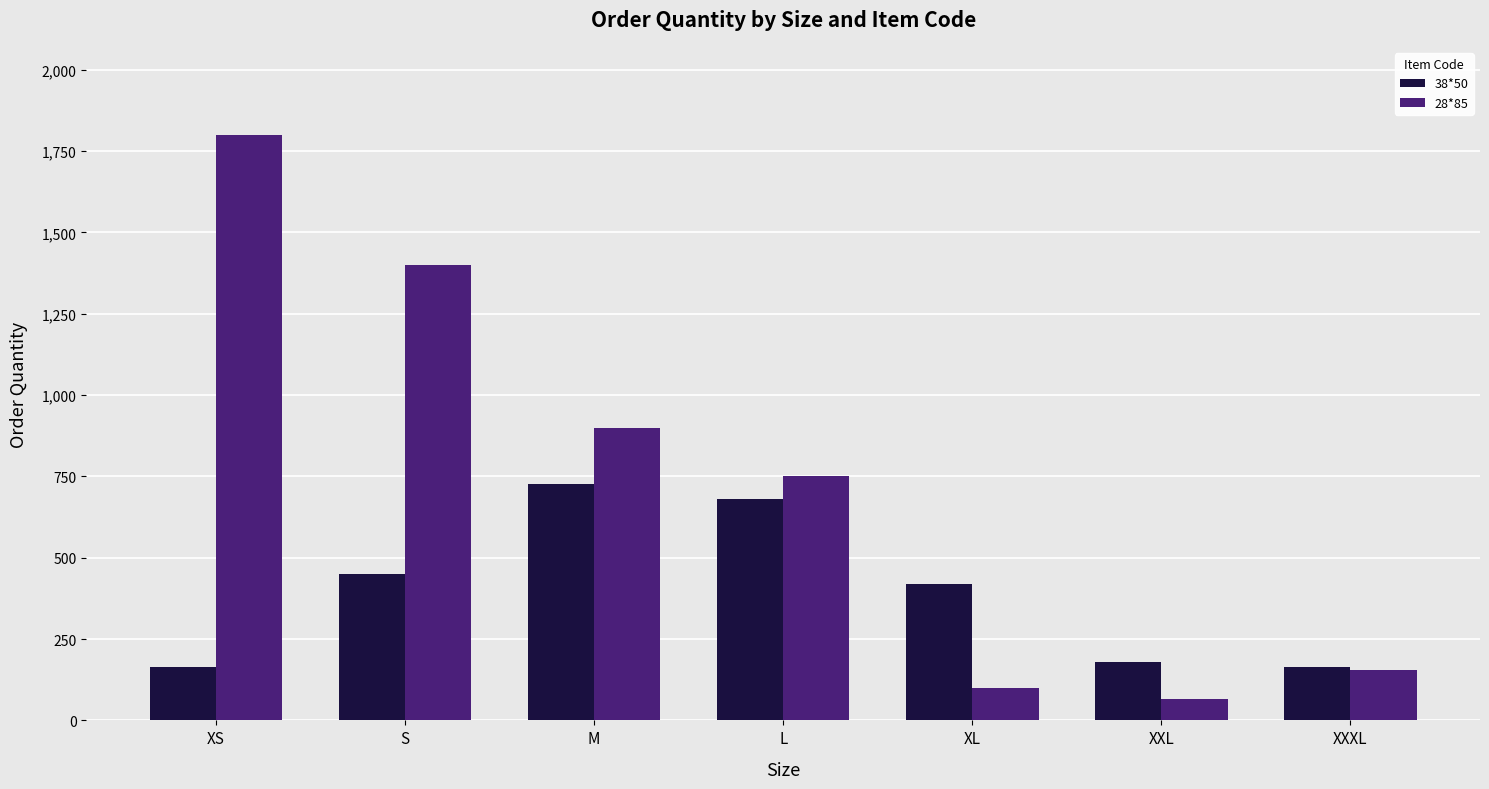

List the series in order of their overall mean, lowest first.

38*50, 28*85